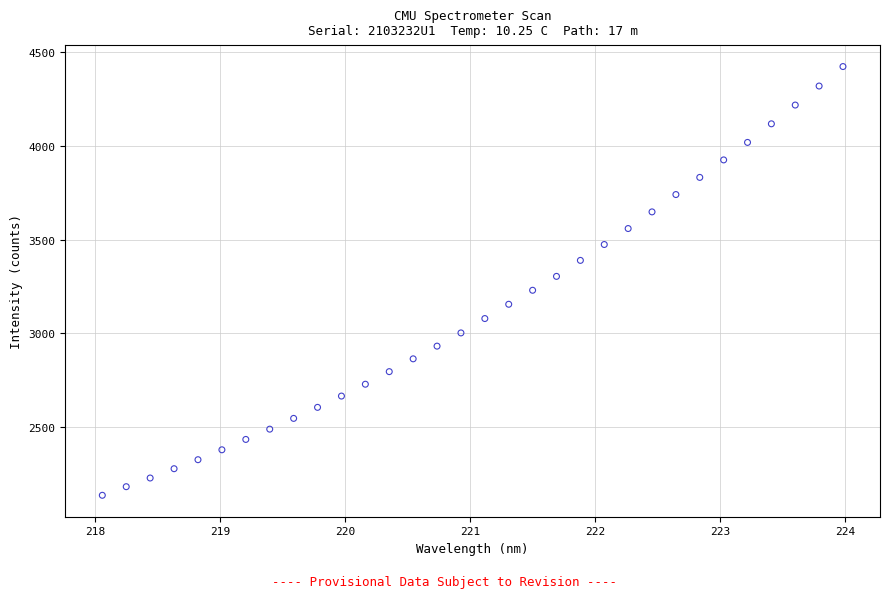

What is the range of Y values (max minus min)?

2287.9